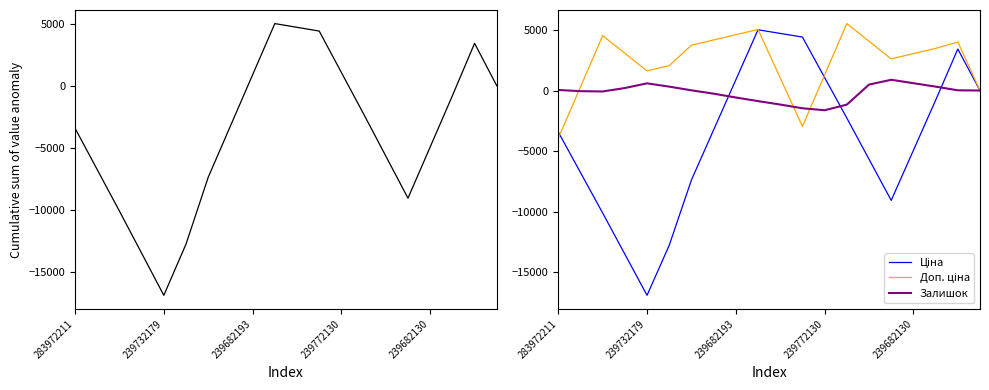

Is it true that Залишок equals -39.1 at 239682193?

False